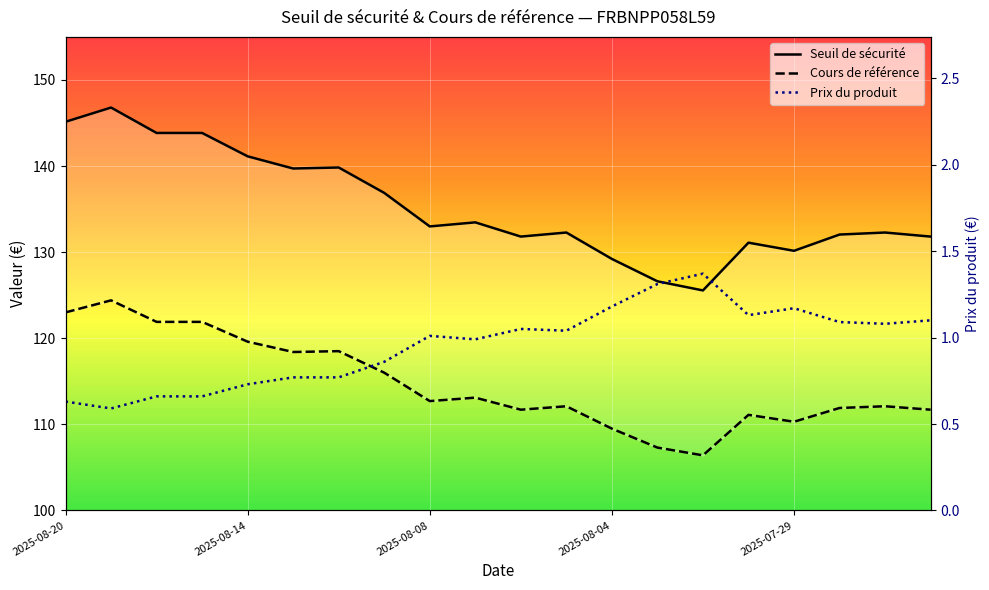

What are all the series names shown in the legend?

Seuil de sécurité, Cours de référence, Prix du produit